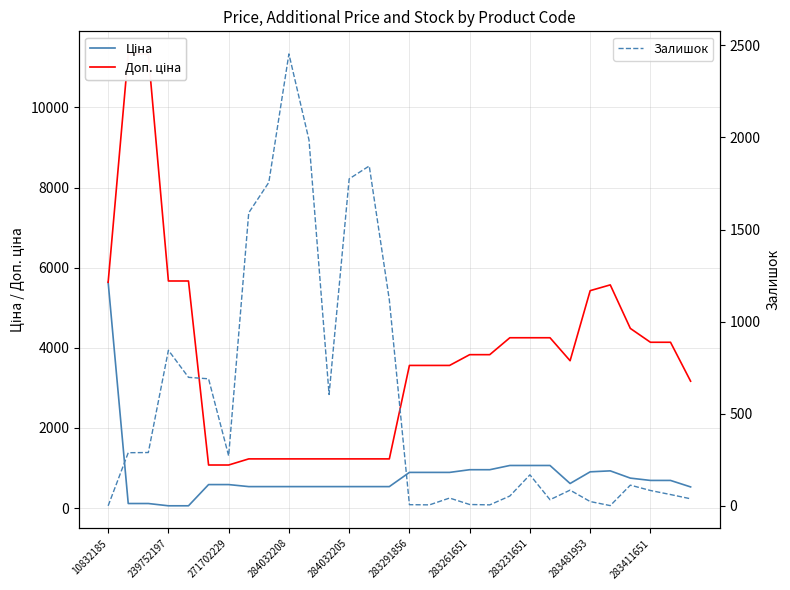

What is the difference between the highest and lowest values at 283231651?

4081.5